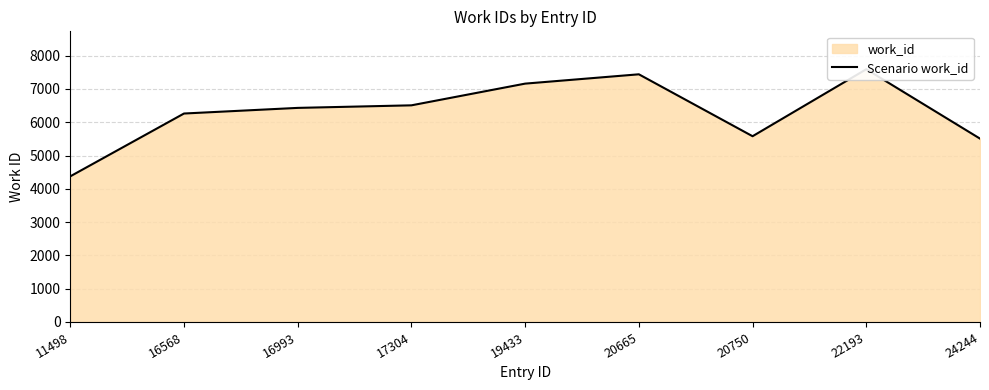

What is the difference between the values at 24244 and 20750?

72